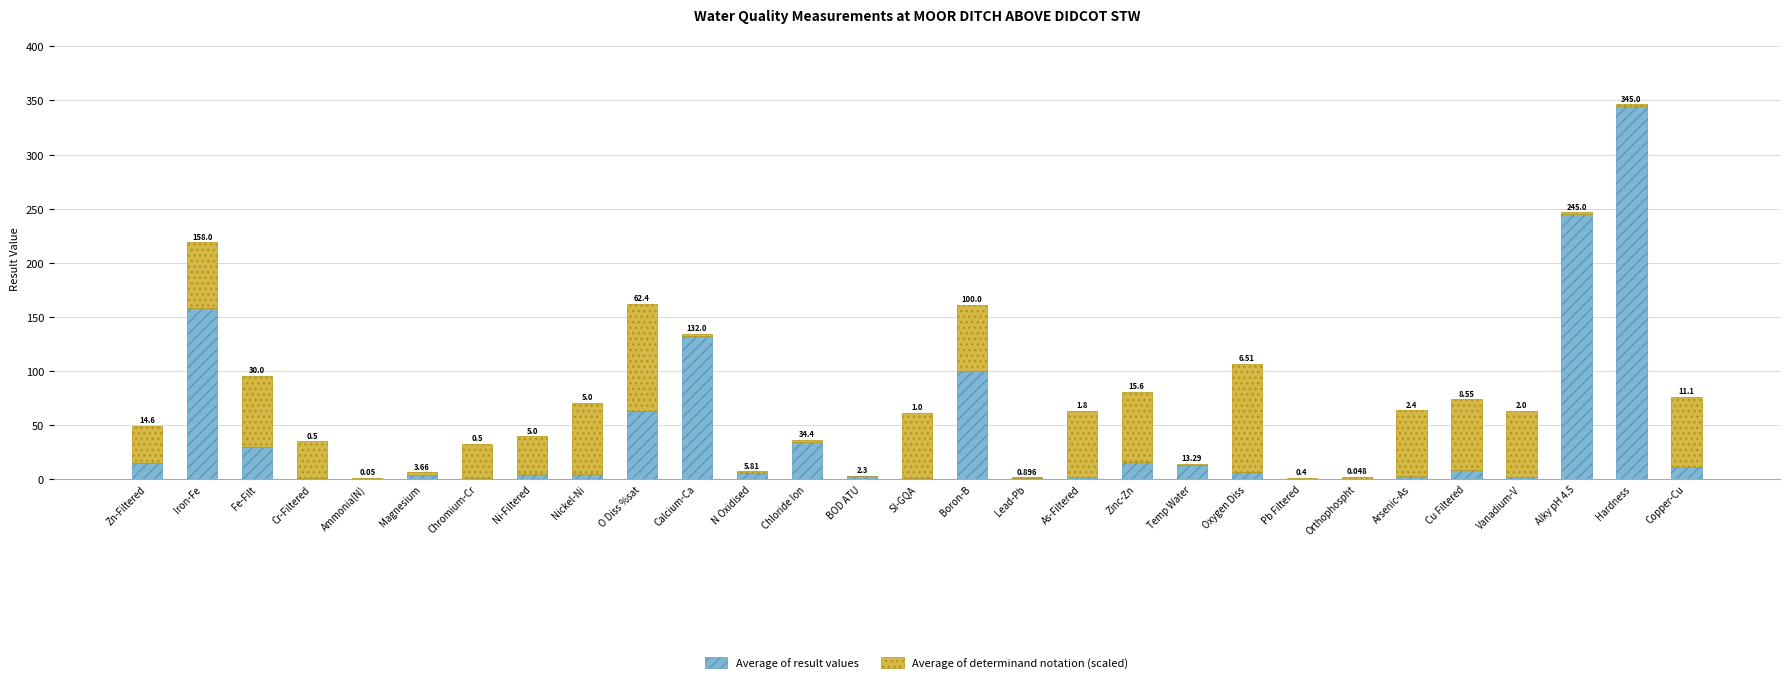

At which category is the sum across all series the highest?

Hardness